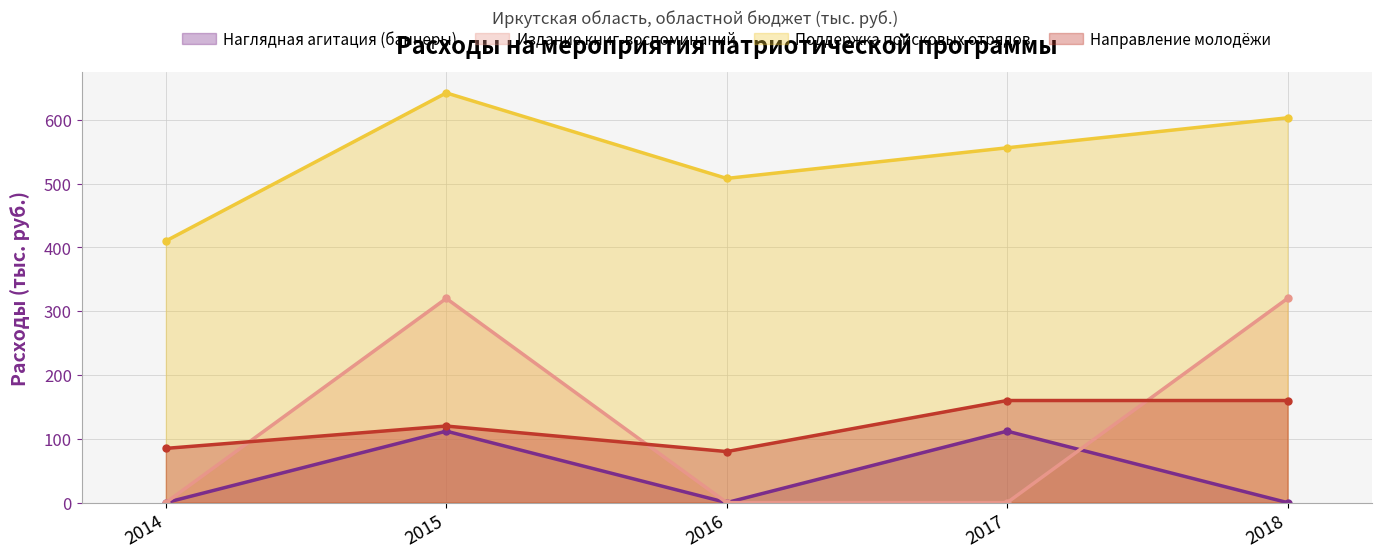

Reading right to left, list all the values displayed in this chart.

Наглядная агитация (баннеры): 0	112	0	112	0
Издание книг-воспоминаний: 320	0	0	320	0
Поддержка поисковых отрядов: 603	556	508	642	410
Направление молодёжи: 160	160	80	120	85